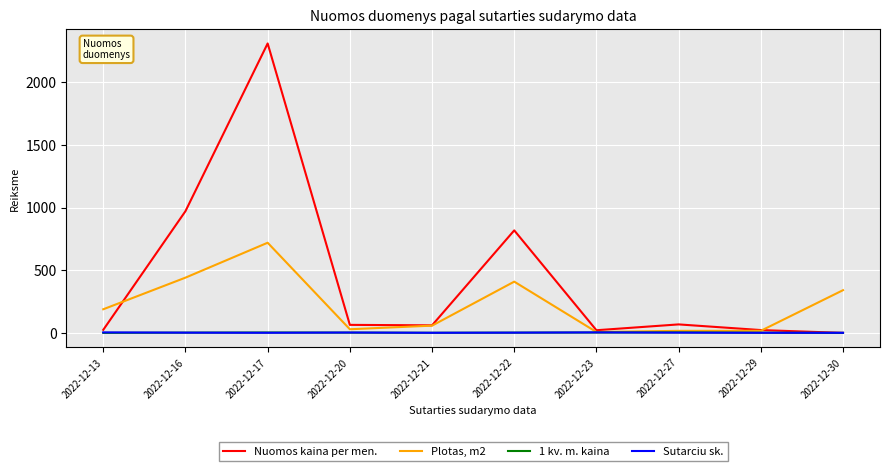

List the series in order of their peak value, lowest first.

Sutarciu sk., 1 kv. m. kaina, Plotas, m2, Nuomos kaina per men.